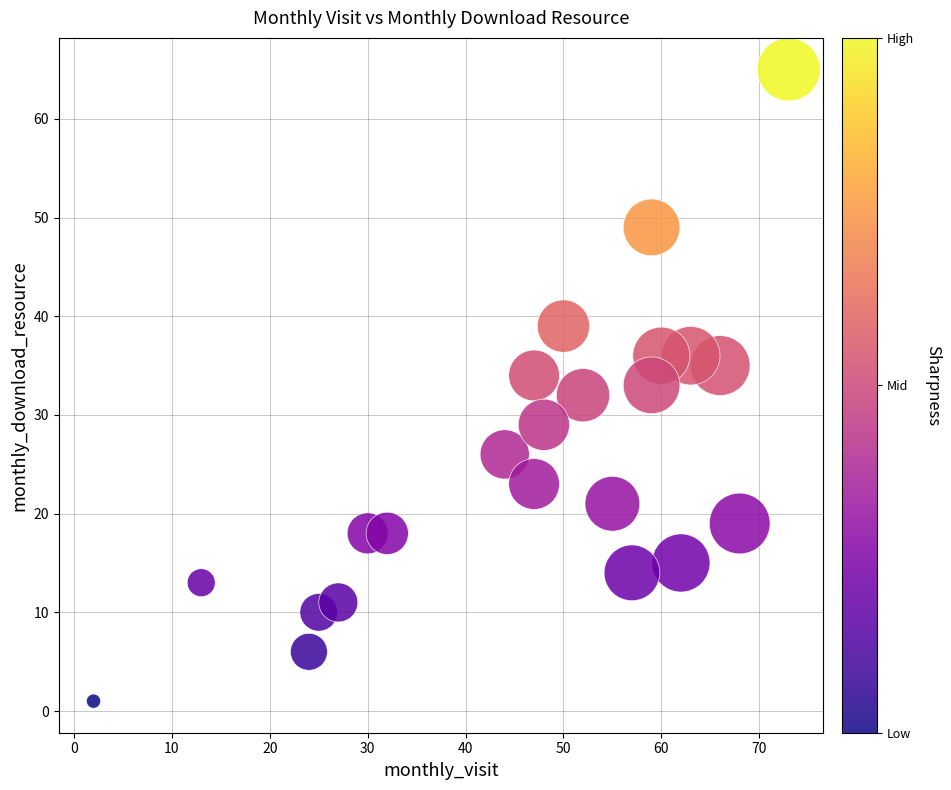

What is the range of Y values (max minus min)?

64